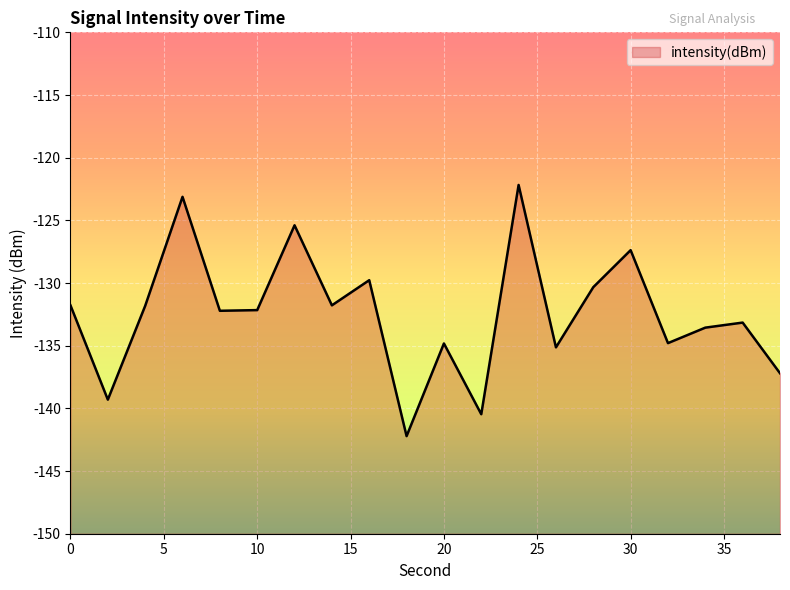

Which label corresponds to the smallest value in the chart?

18